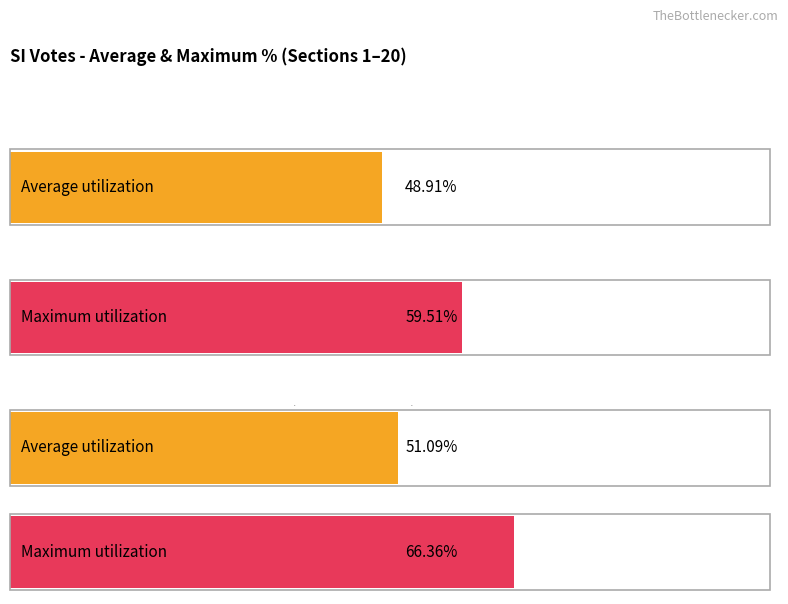

How many bars are there in each group?

2